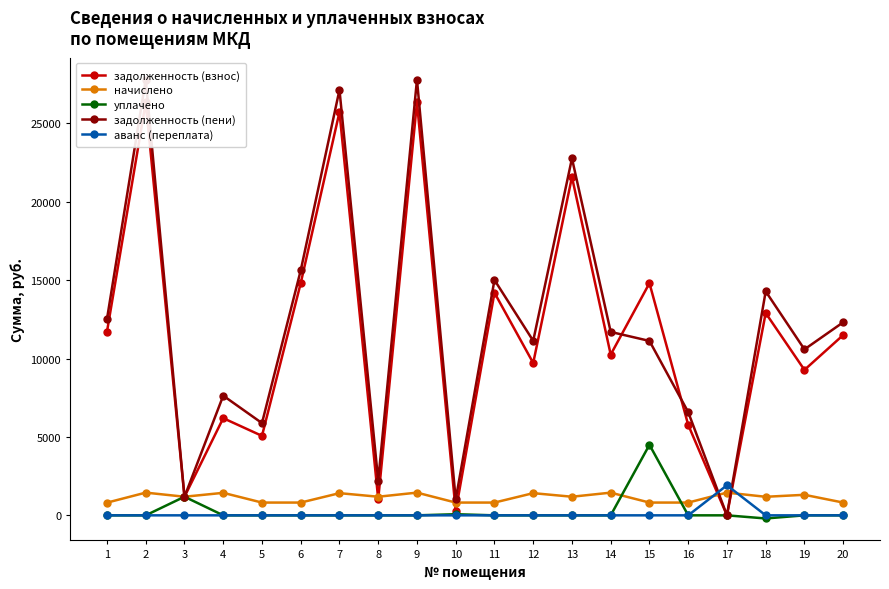

The value of начислено at 7 is 1415.2. True or false?

True